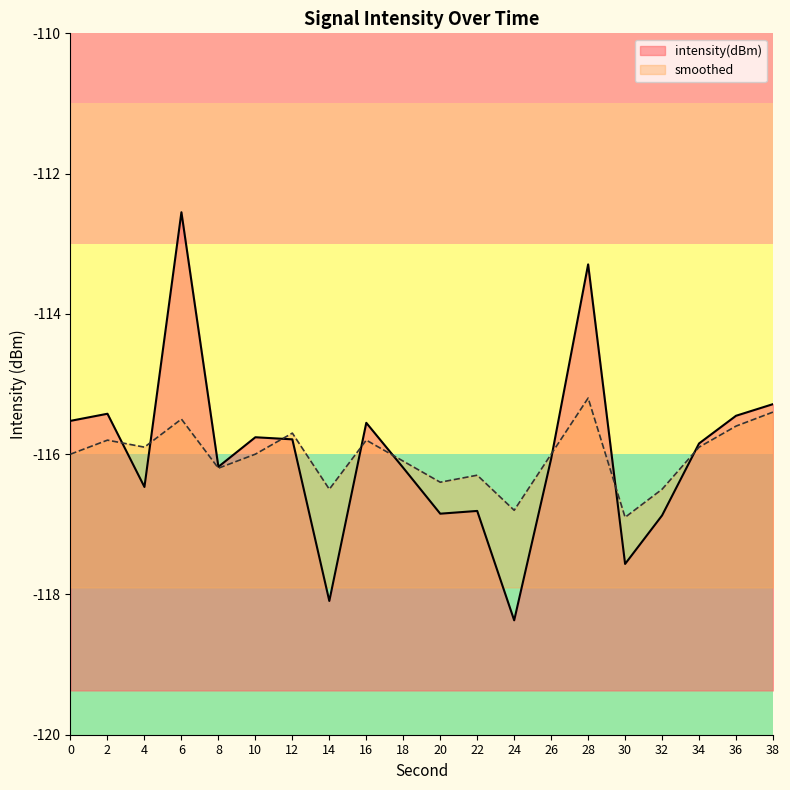

Rank the categories by smoothed value from lowest to highest.

30, 24, 14, 32, 20, 22, 8, 18, 0, 10, 26, 4, 34, 2, 16, 12, 36, 6, 38, 28